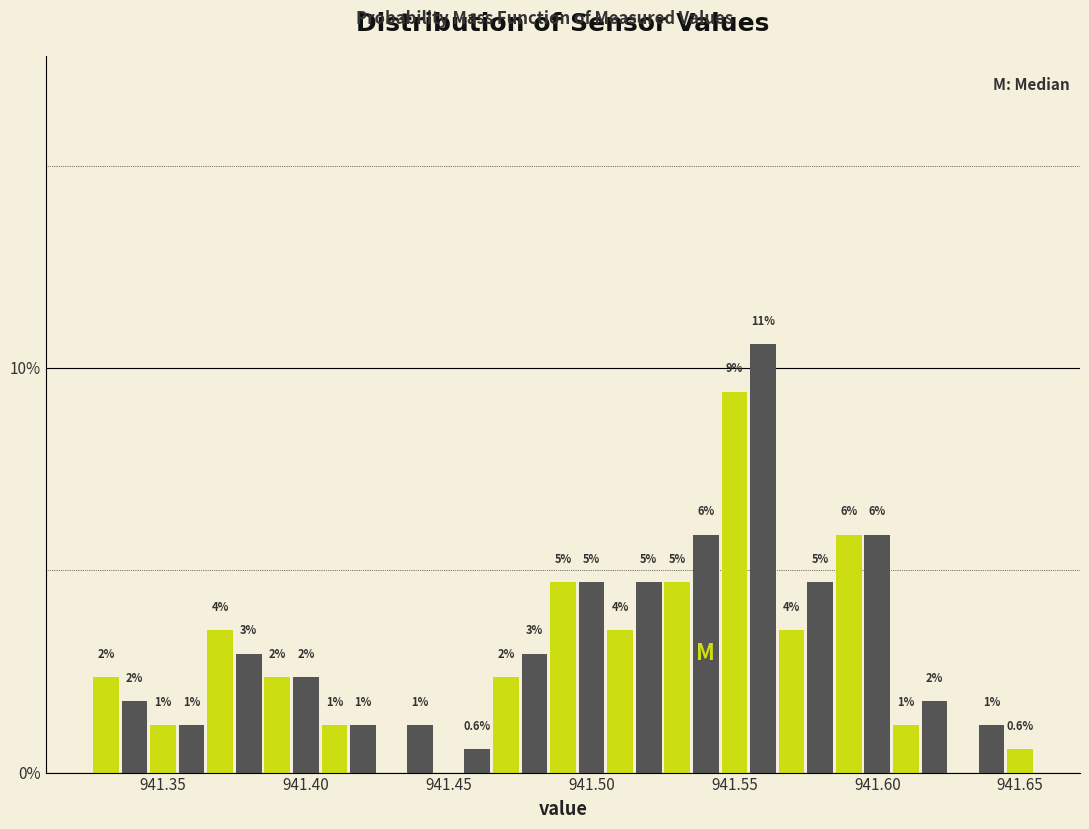

Around what value on the x-axis is the tallest bar? Give the approximate position of its centre, as read against the axis.

941.560